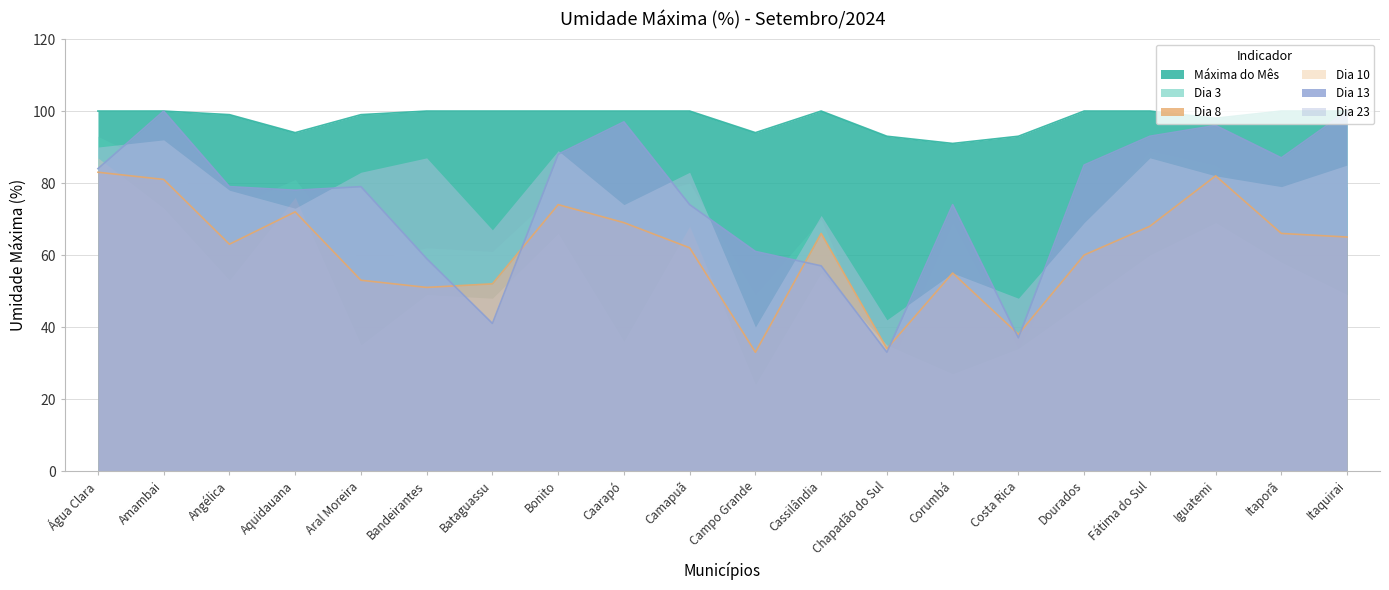

How many lines are shown in the chart?

6